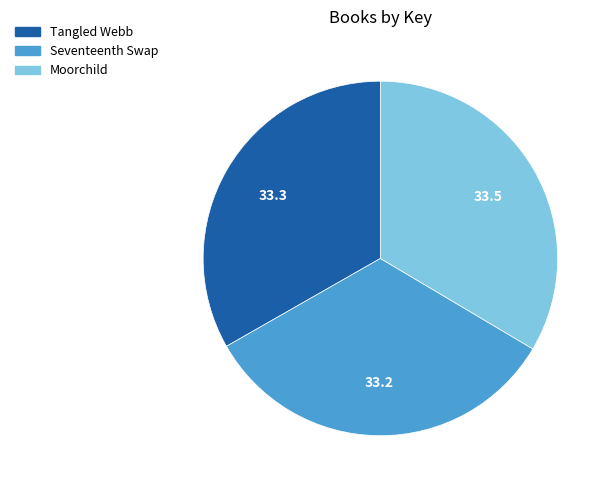

Is there a majority slice in this chart?

No